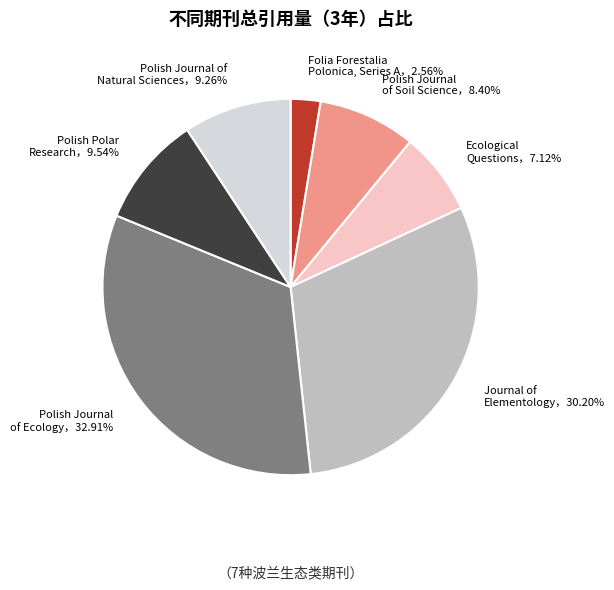

Does any single category account for the majority?

No